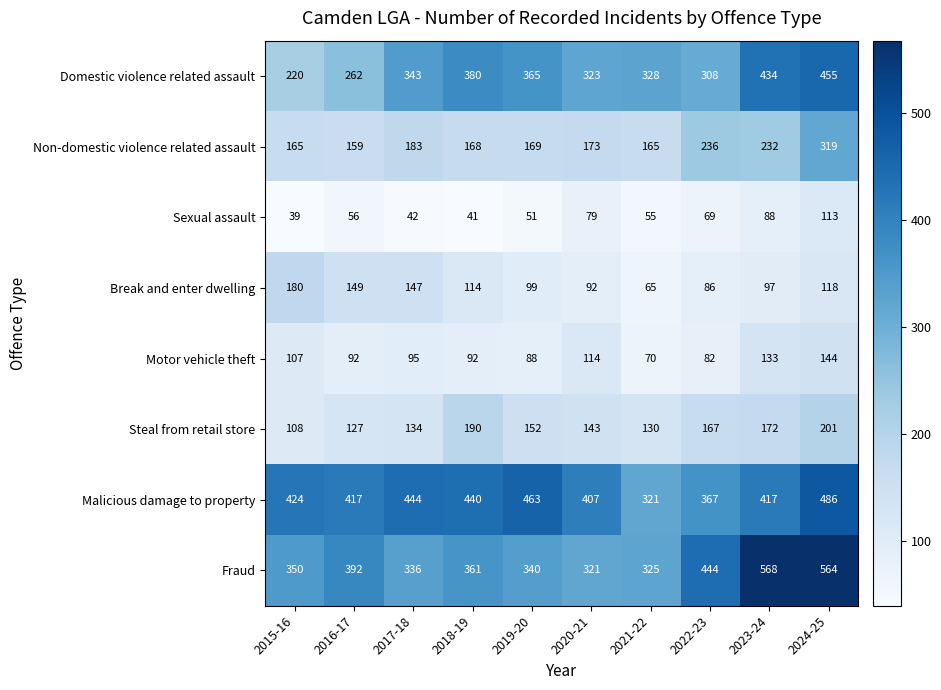

Is it true that Non-domestic violence related assault equals 249 at 2017-18?

False